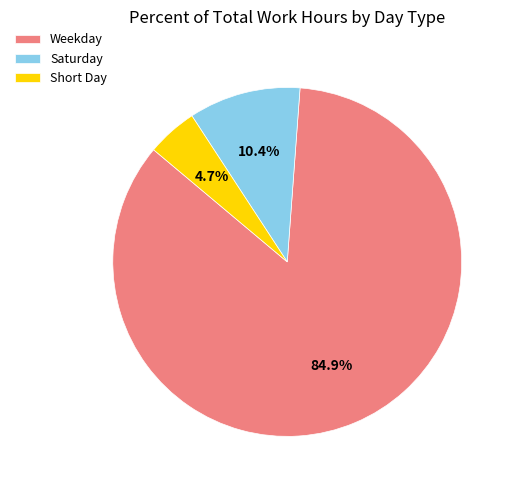

Is there any slice that represents more than half of the pie?

Yes